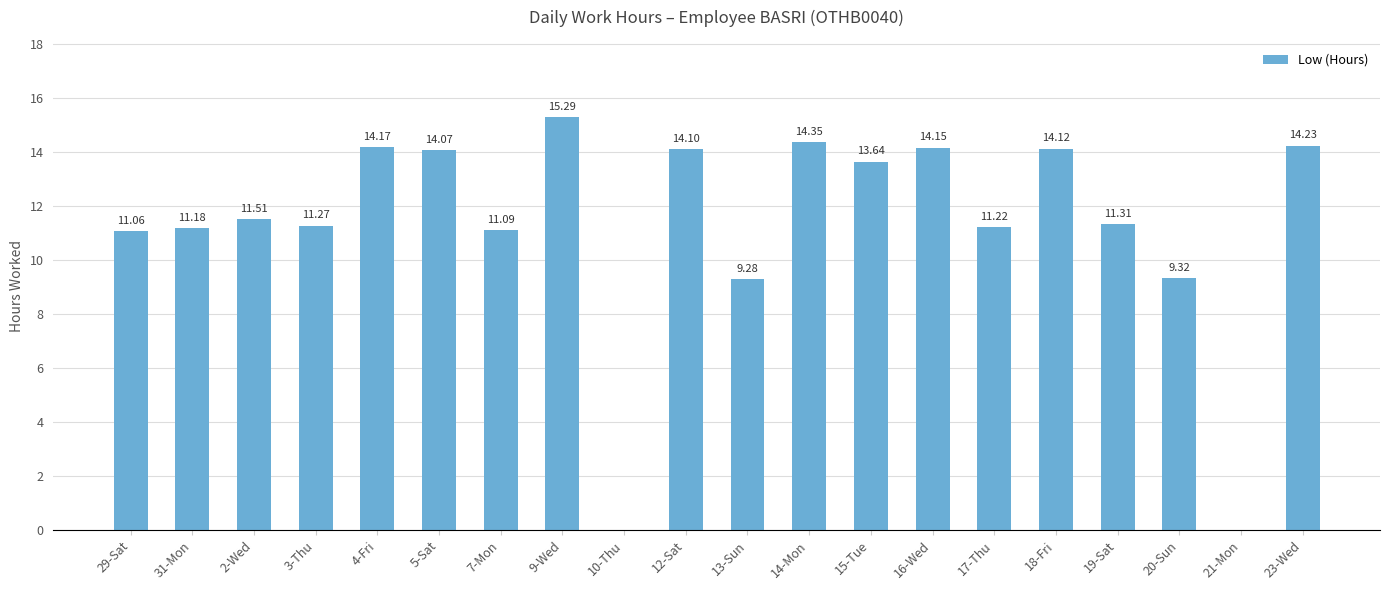

The value at 2-Wed is 3.1. True or false?

False